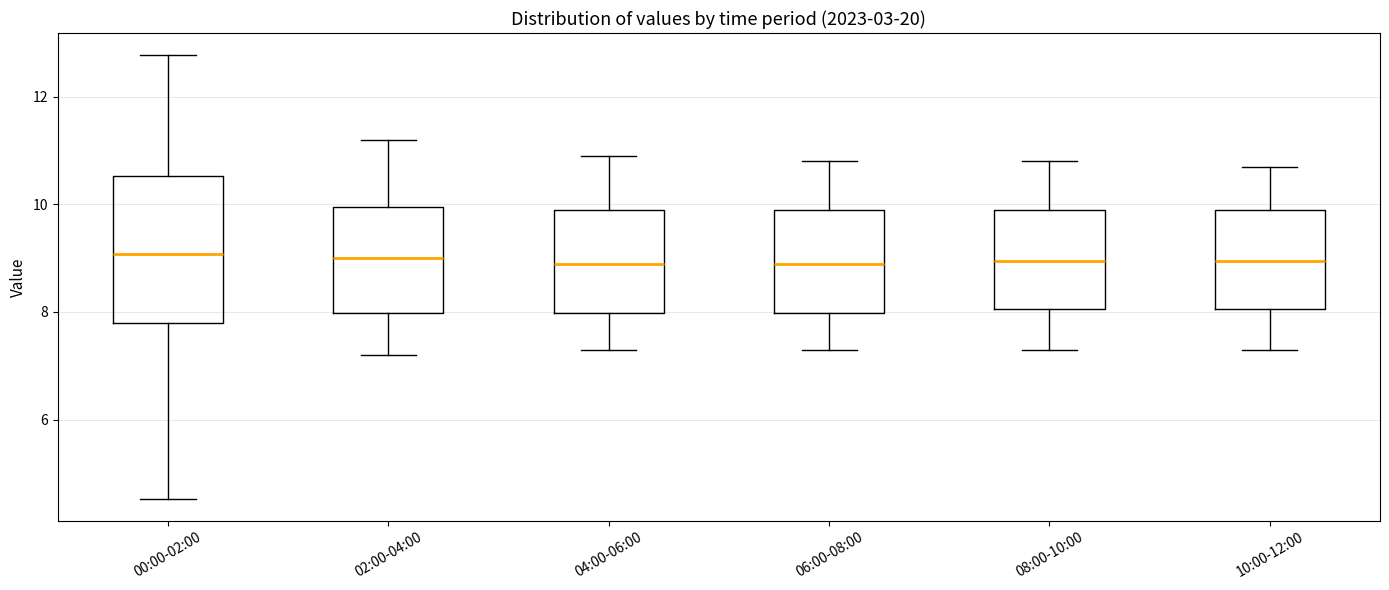

Comparing the boxes themselves (not the whiskers), which one is the tallest?

00:00-02:00